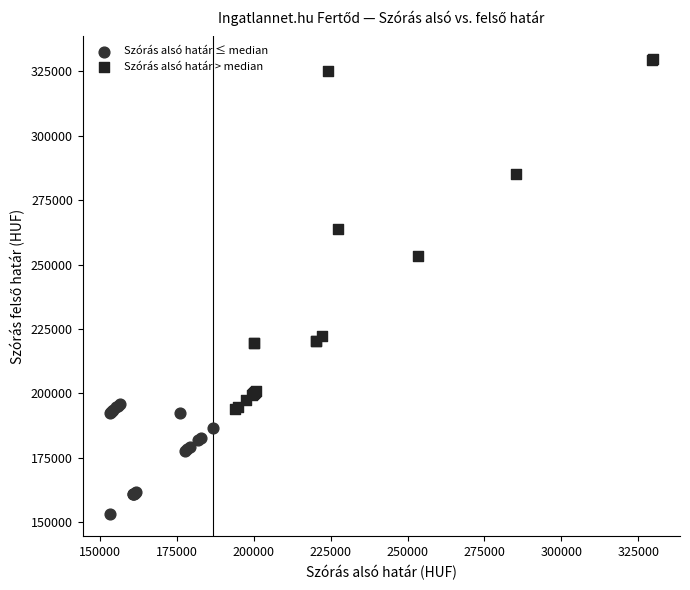

Which series contains the highest Y value?

Szórás alsó határ > median